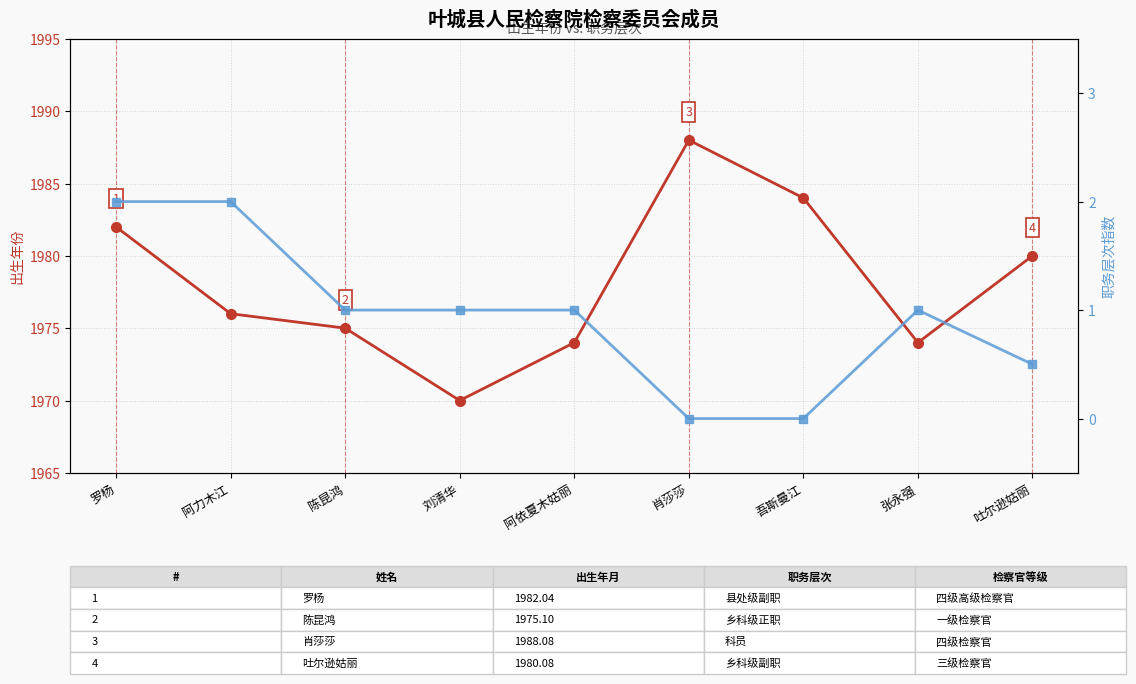

Reading left to right, what are all the values shown in this chart?

出生年份: 罗杨=1982.0	阿力木江=1976.0	陈昆鸿=1975.0	刘清华=1970.0	阿依夏木姑丽=1974.0	肖莎莎=1988.0	吾斯曼江=1984.0	张永强=1974.0	吐尔逊姑丽=1980.0
职务层次指数: 罗杨=2.0	阿力木江=2.0	陈昆鸿=1.0	刘清华=1.0	阿依夏木姑丽=1.0	肖莎莎=0.0	吾斯曼江=0.0	张永强=1.0	吐尔逊姑丽=0.5